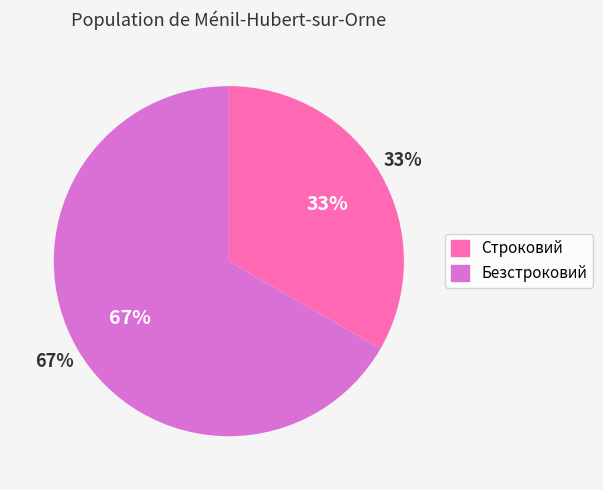

How many segments does this pie chart have?

2